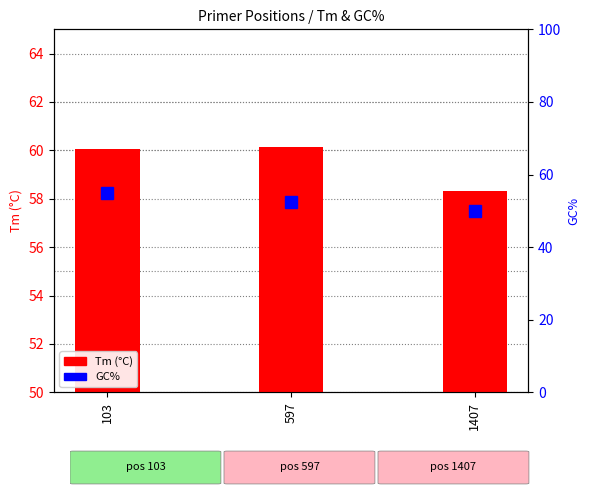

Count the number of data series in this chart.

2